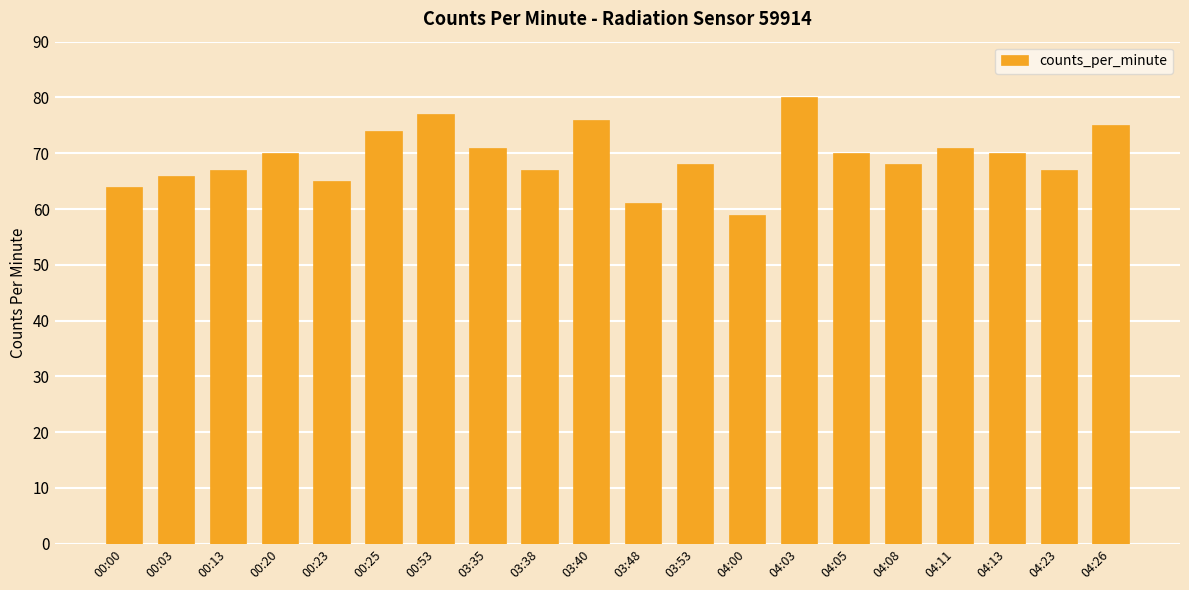

What is the minimum value shown in the chart?

59